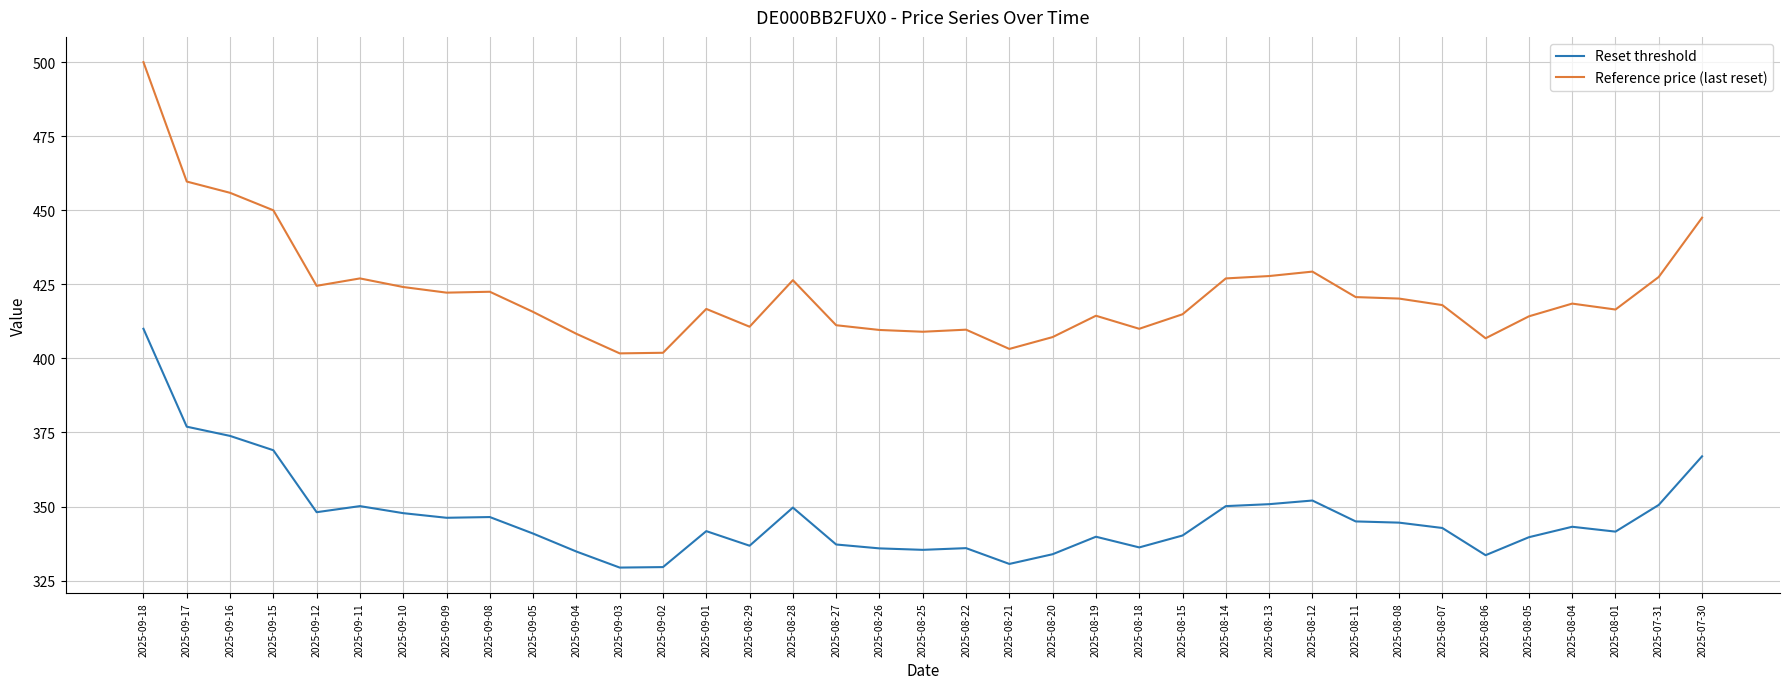

At which category is the sum across all series the highest?

2025-09-18